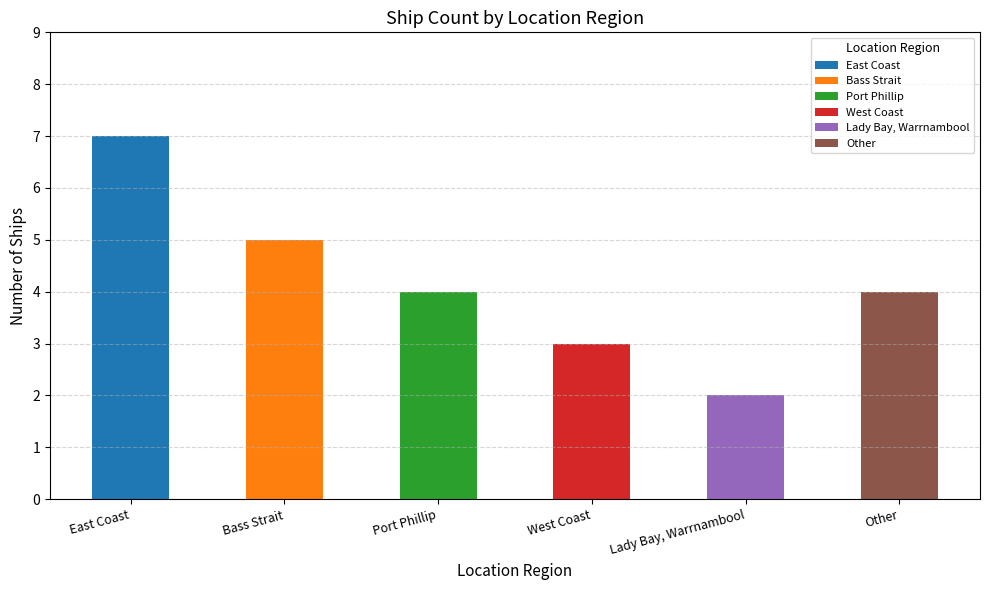

Which category has the lowest value across all series?

Lady Bay, Warrnambool